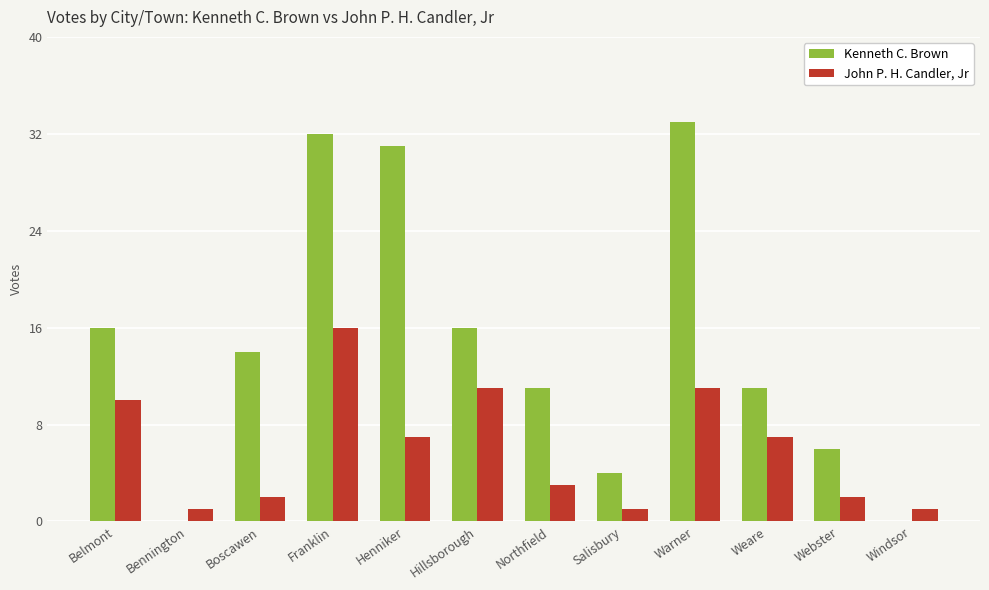

Is it true that Kenneth C. Brown equals 8 at Belmont?

False